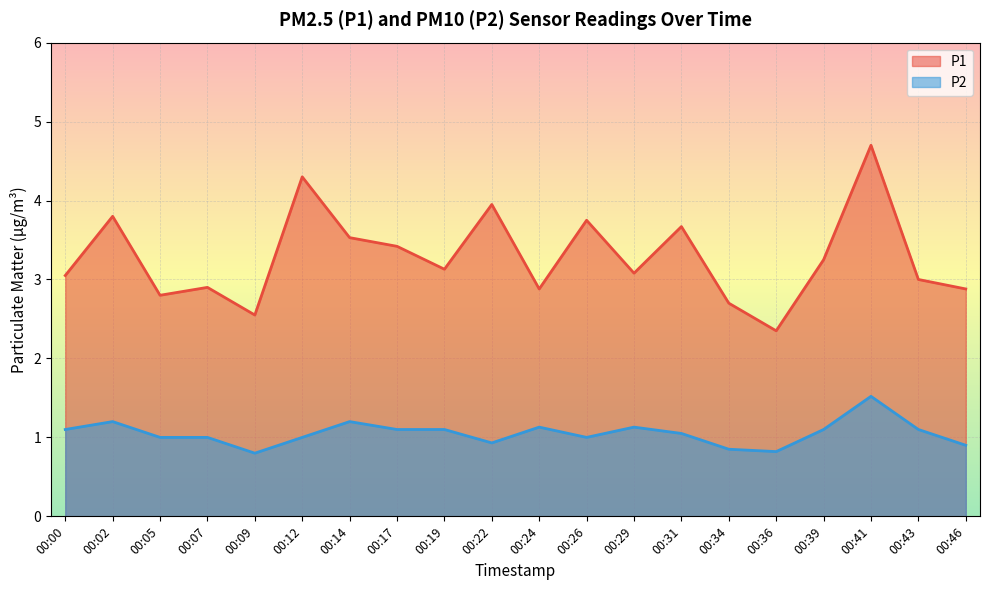

List the series in order of their peak value, highest first.

P1, P2